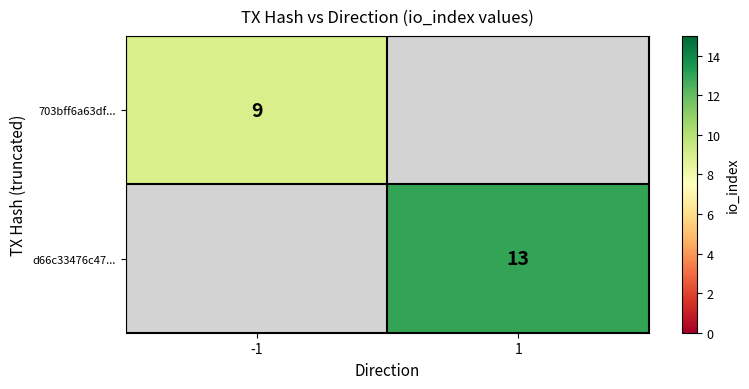

The d66c33476c47... series shows 22 at 1. True or false?

False